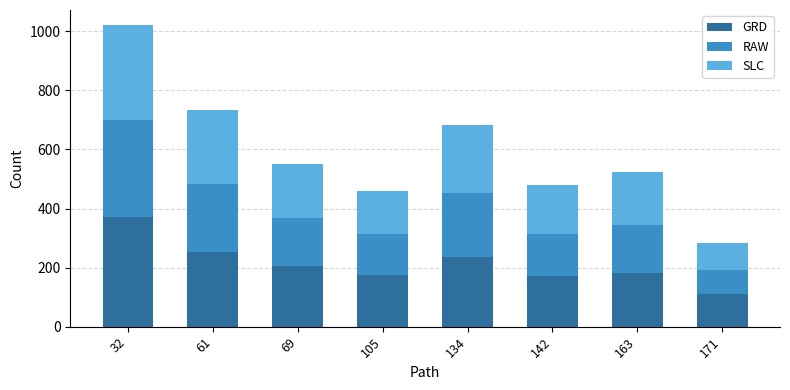

Is it true that GRD equals 70 at 105?

False